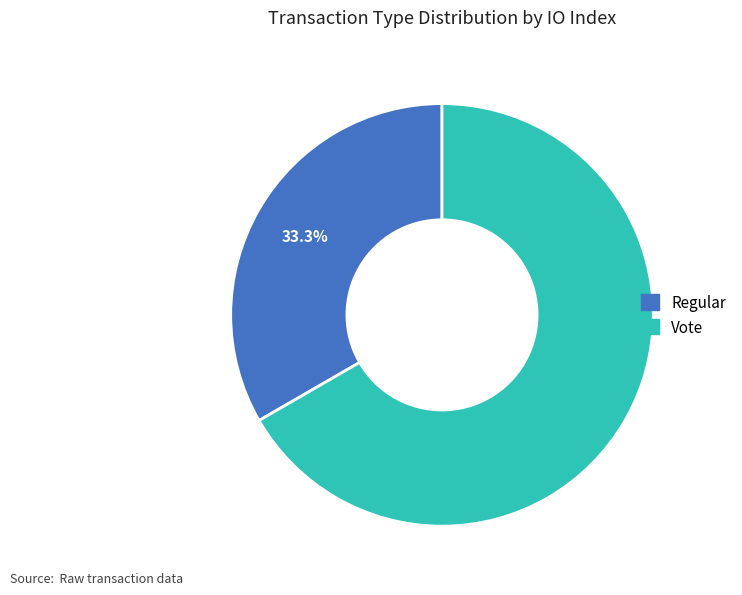

What is the smallest slice in the pie chart?

Regular